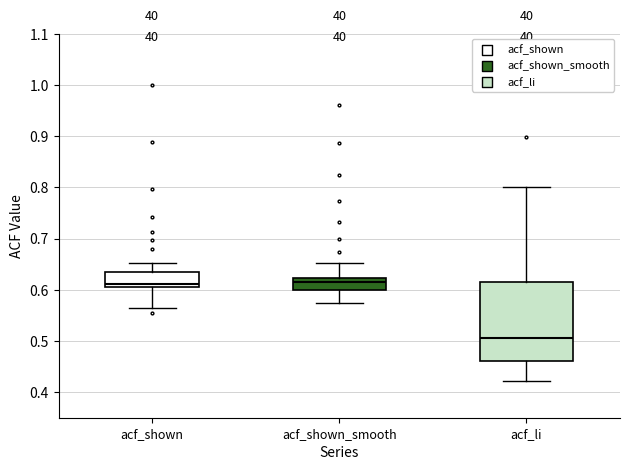

Reading left to right, transcribe this box plot: for each box, give where its median line is, the range the box spans, and where its two whiskers end, as read against the y-axis. The values are not printed on the chart, so give them approximately, as read against the axis.

acf_shown: median 0.61, box 0.60 to 0.63, whiskers 0.57 to 0.65
acf_shown_smooth: median 0.62 (just below the box's upper edge), box 0.60 to 0.62, whiskers 0.57 to 0.65
acf_li: median 0.51, box 0.46 to 0.62, whiskers 0.42 to 0.80